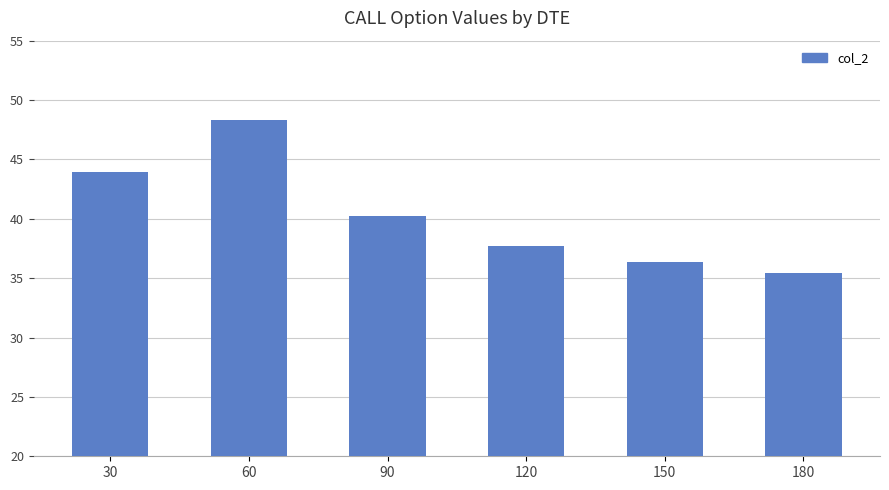

Rank the categories by value from highest to lowest.

60, 30, 90, 120, 150, 180